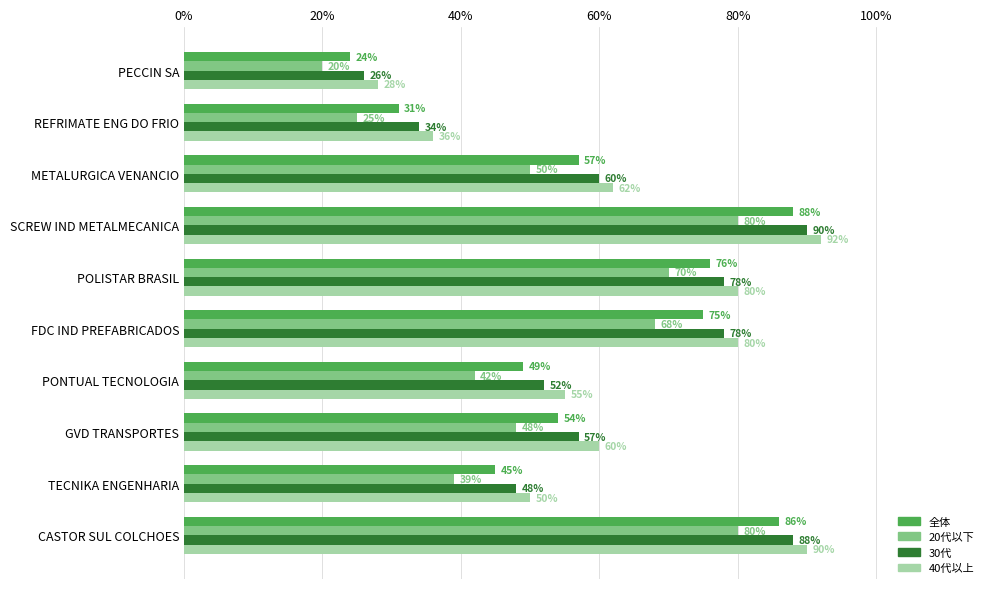

What is the difference between the second highest and minimum values in the 30代 series?

62